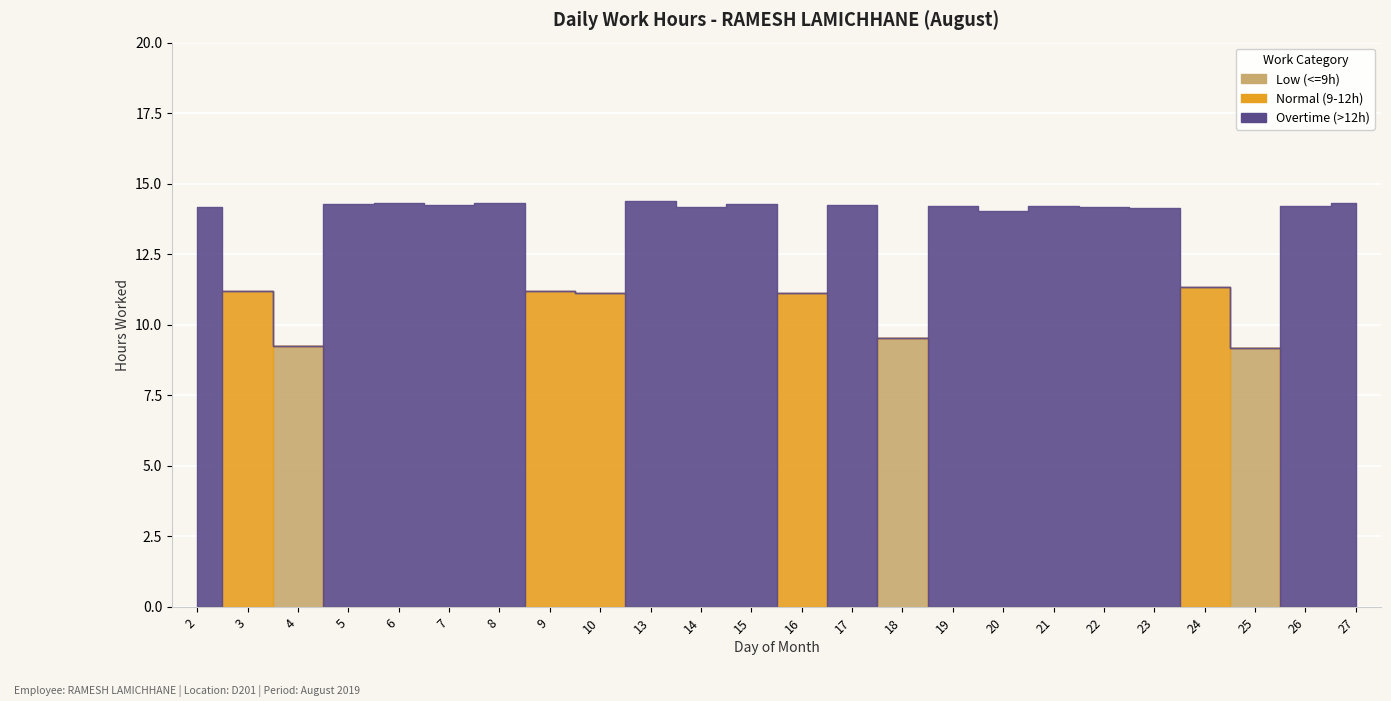

Which series has the largest range (max minus min)?

Overtime (>12h)